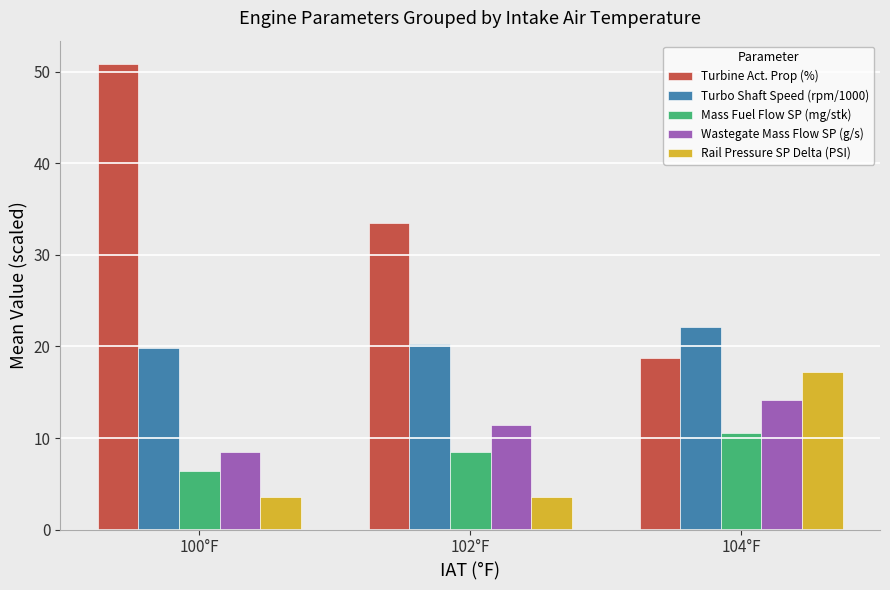

Rank the series by their maximum value, from highest to lowest.

Turbine Act. Prop (%), Turbo Shaft Speed (rpm/1000), Rail Pressure SP Delta (PSI), Wastegate Mass Flow SP (g/s), Mass Fuel Flow SP (mg/stk)